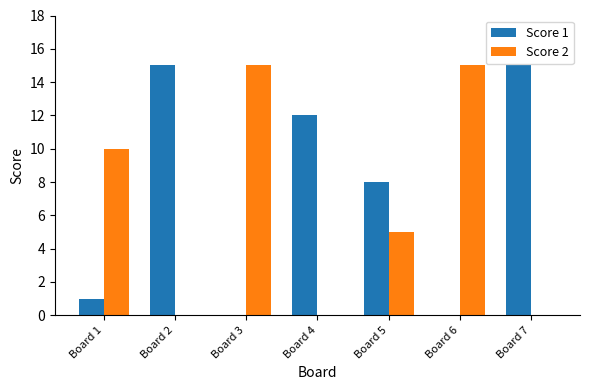

At which label is Score 1 closest to 7?

Board 5